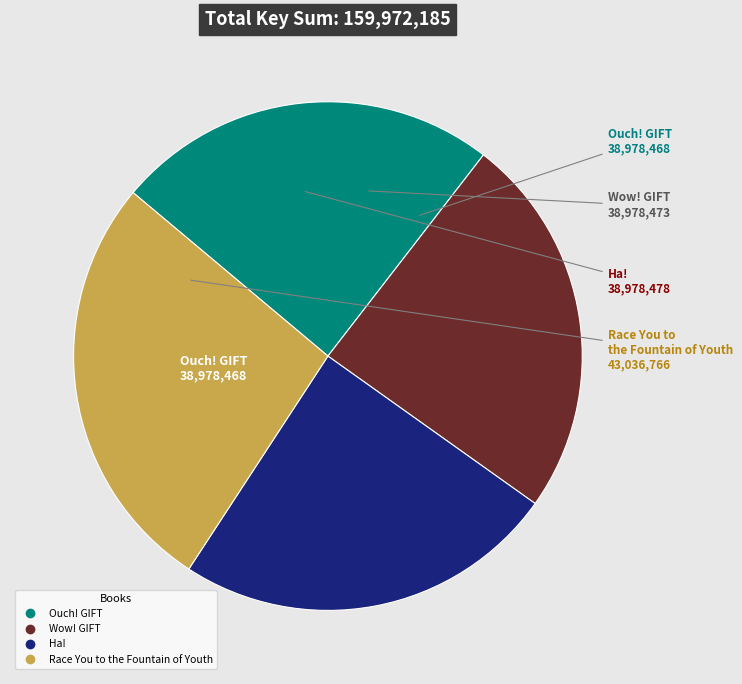

Which slice is the largest?

Race You to the Fountain of Youth